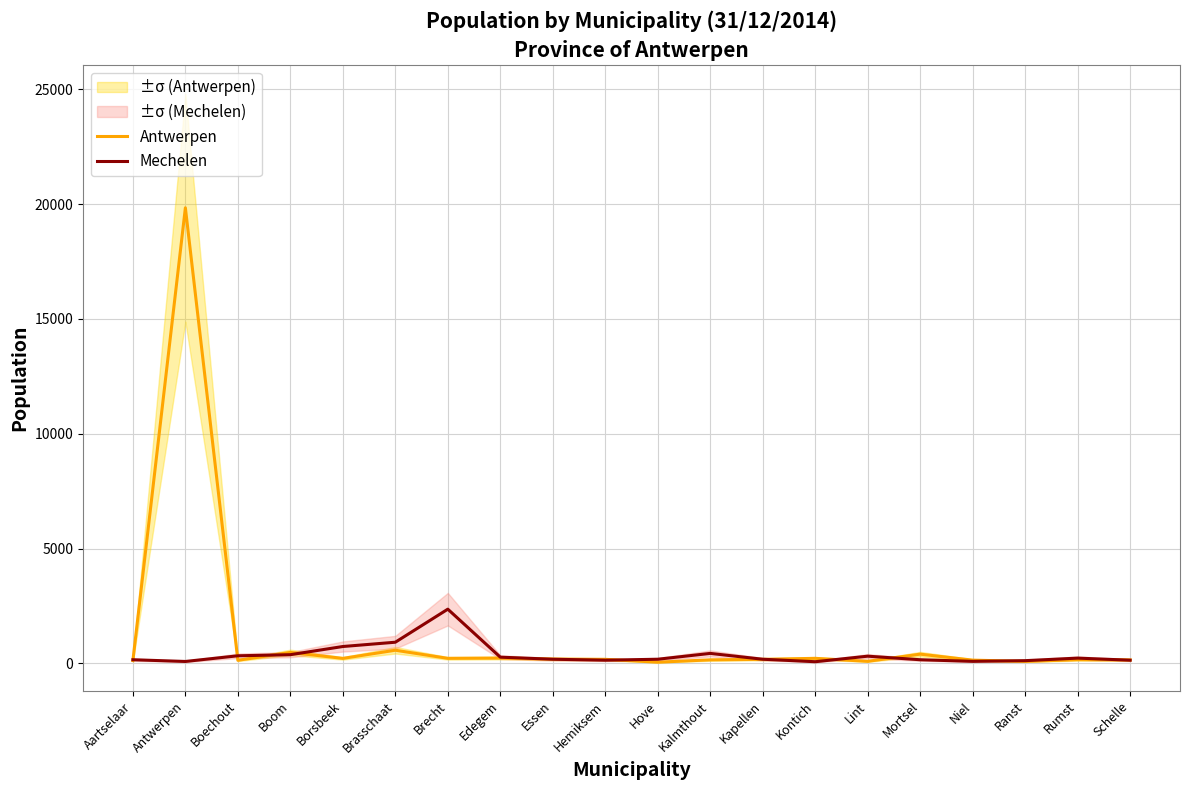

List the labels in order of Antwerpen value, largest first.

Antwerpen, Brasschaat, Boom, Mortsel, Edegem, Brecht, Kontich, Borsbeek, Essen, Hemiksem, Kapellen, Rumst, Kalmthout, Schelle, Niel, Boechout, Aartselaar, Lint, Ranst, Hove